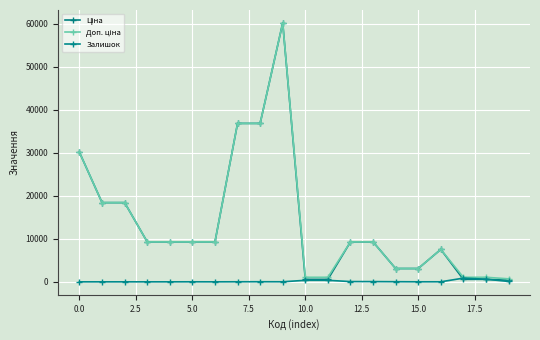

How many distinct data groups are displayed?

3